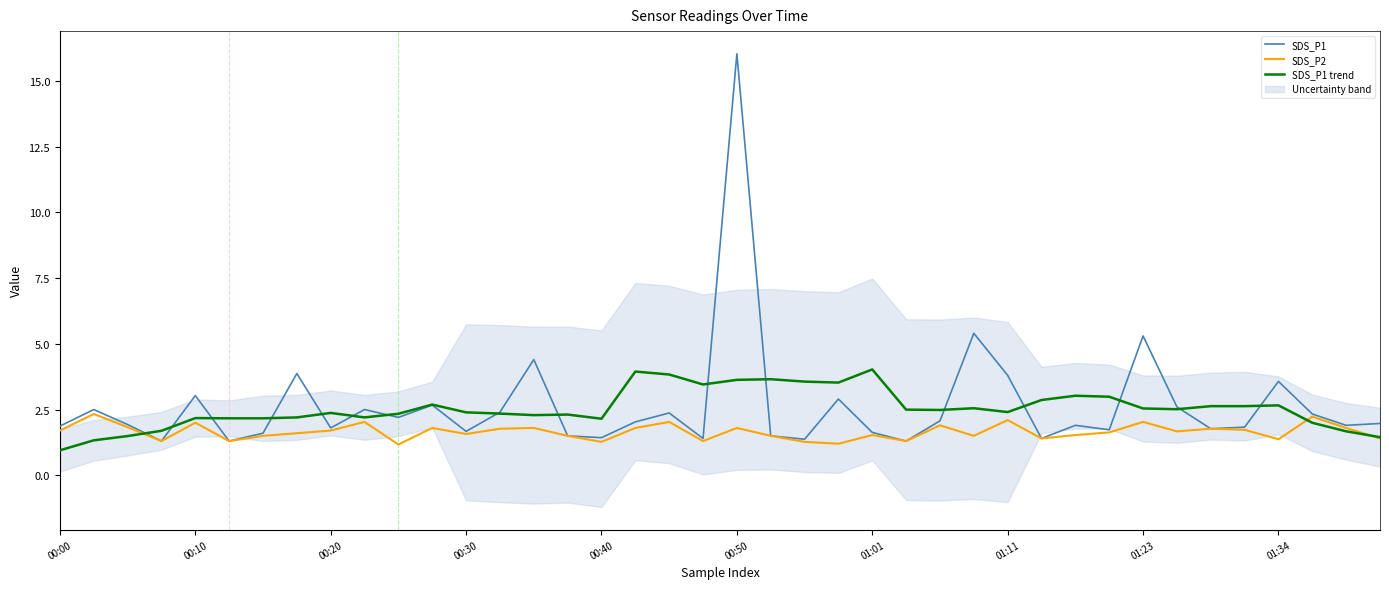

What is the difference between the maximum and minimum values in the SDS_P1 trend series?

3.1